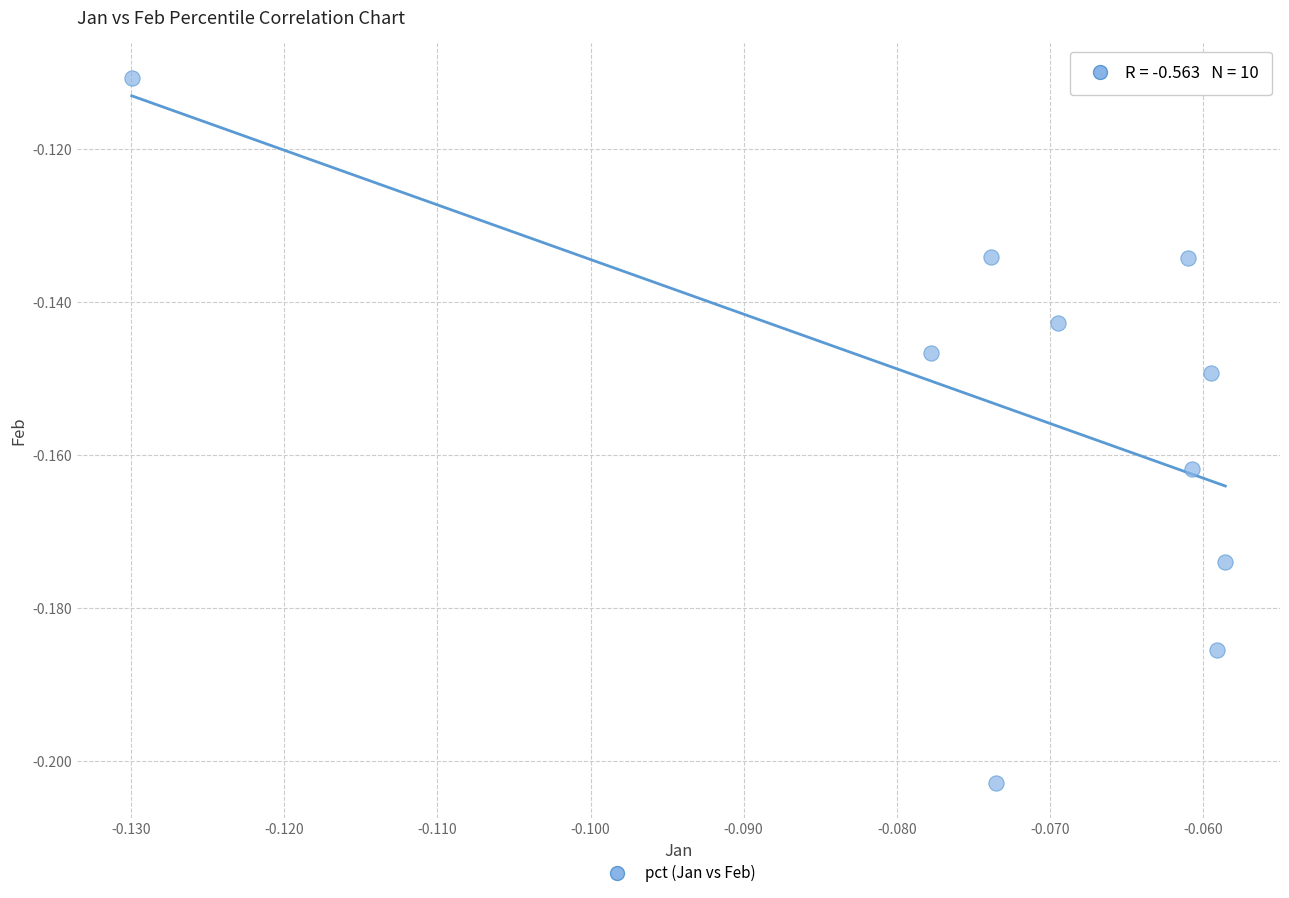

How many data points are displayed?

10